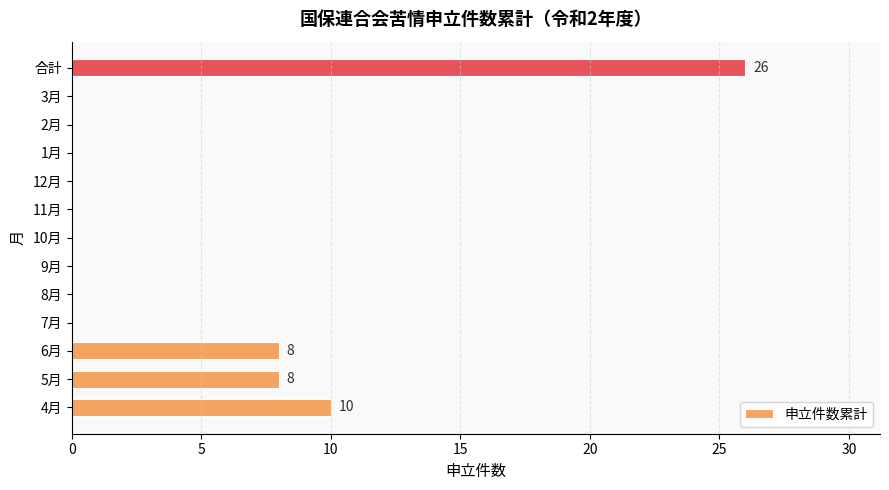

At which category does the chart reach its peak across all series?

合計